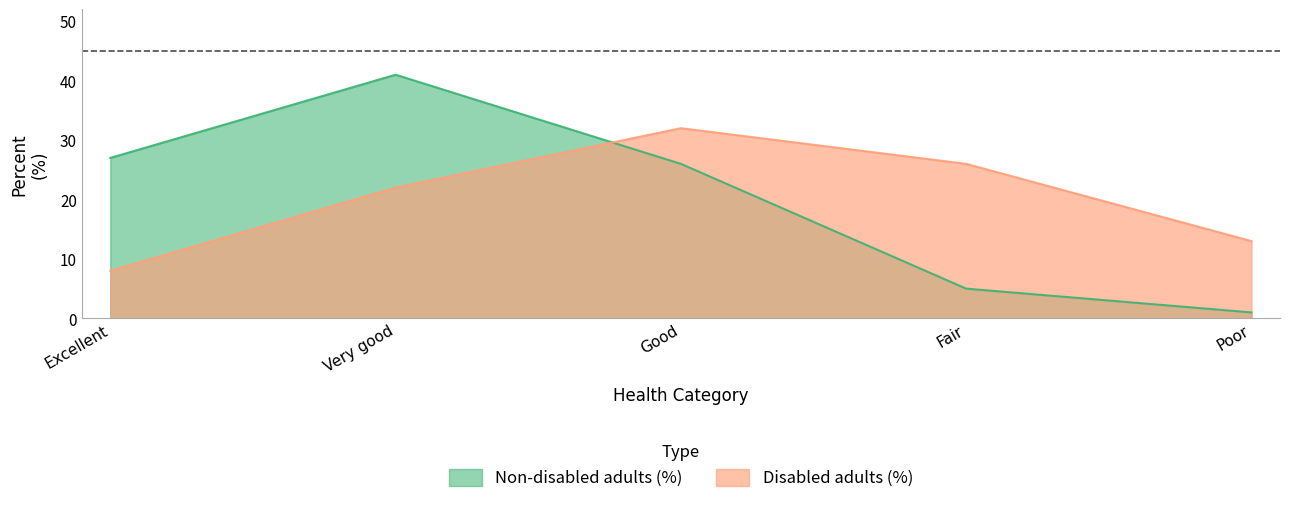

Where is Disabled adults (%) nearest to the value 20?

Very good